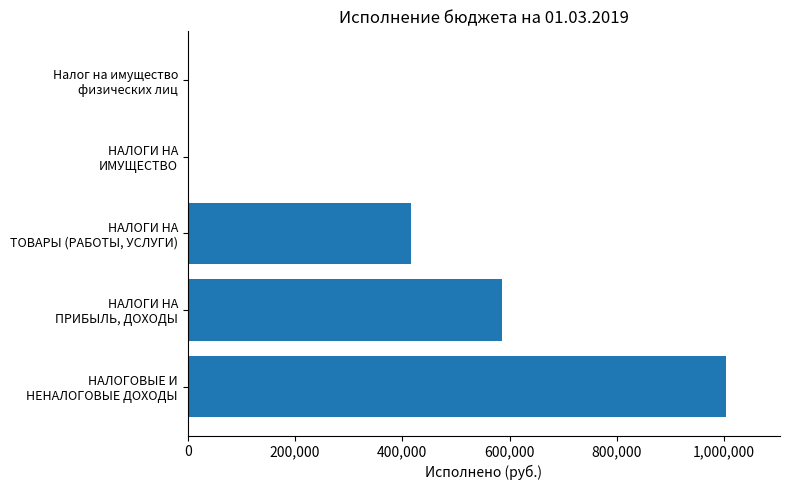

How many distinct data groups are displayed?

1